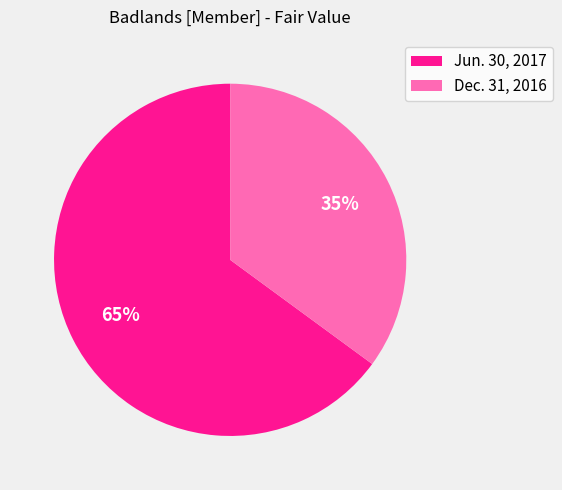

How many slices are in this pie chart?

2